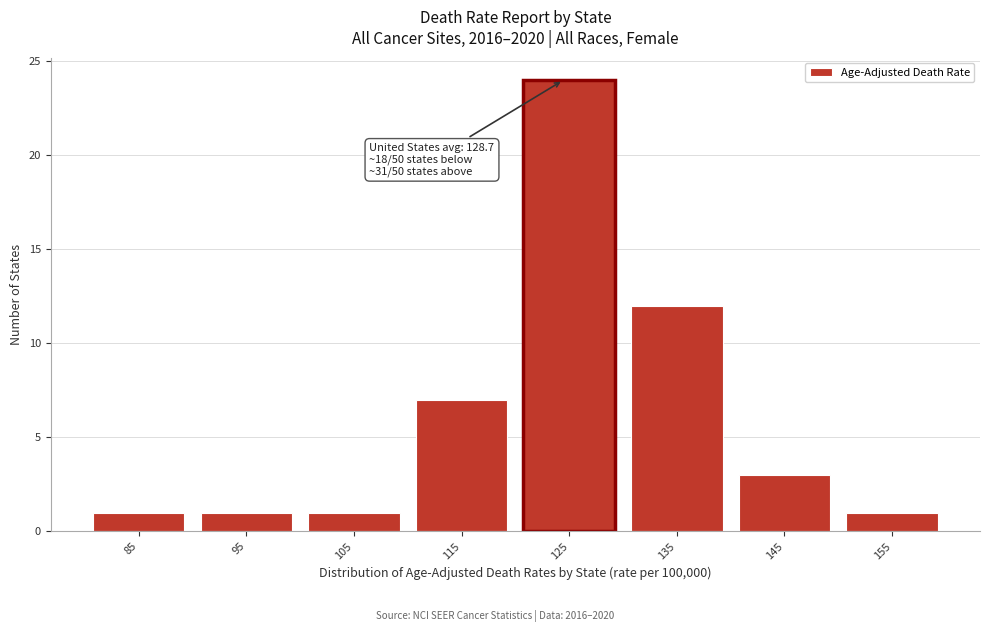

Reading left to right, transcribe all the data shown in this chart.

1	1	1	7	24	12	3	1